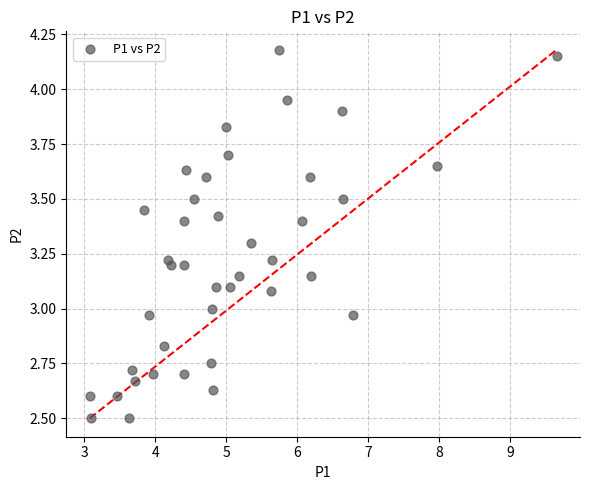

What is the range of Y values (max minus min)?

1.7